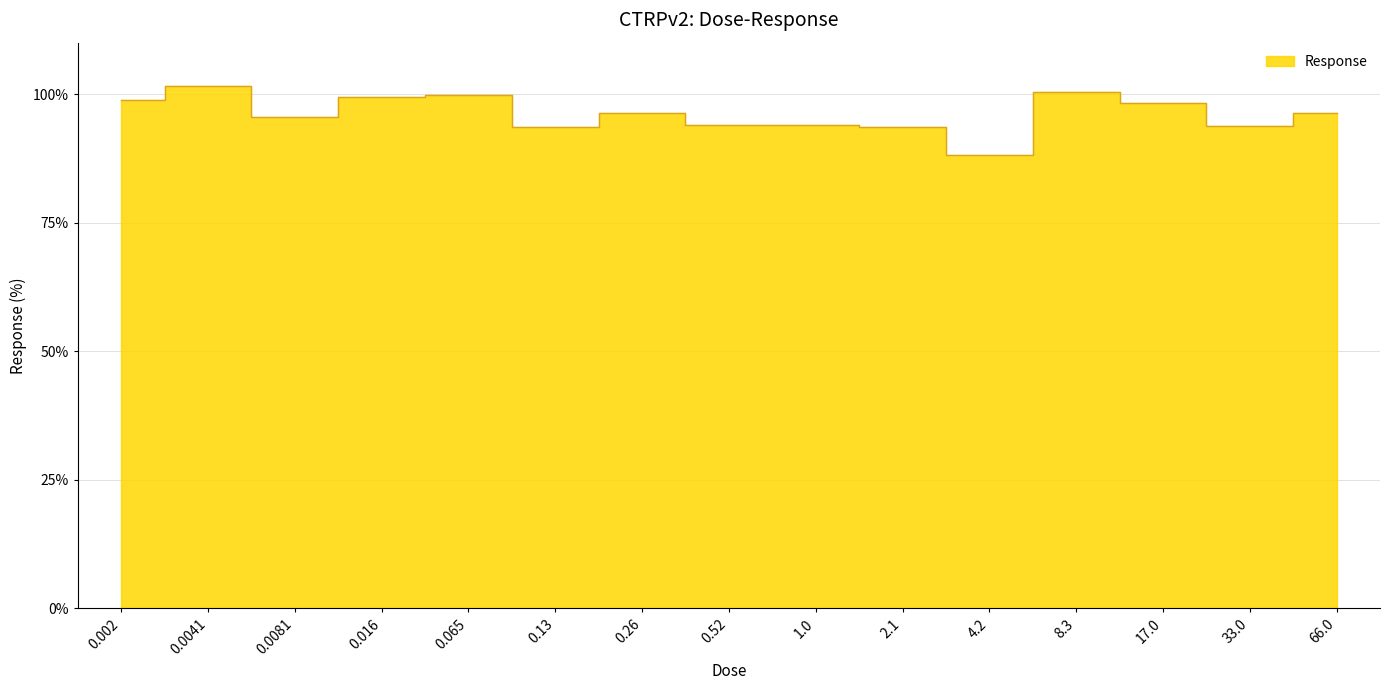

List the labels in order of value, smallest first.

4.2, 0.13, 2.1, 33.0, 0.52, 1.0, 0.0081, 0.26, 66.0, 17.0, 0.002, 0.016, 0.065, 8.3, 0.0041